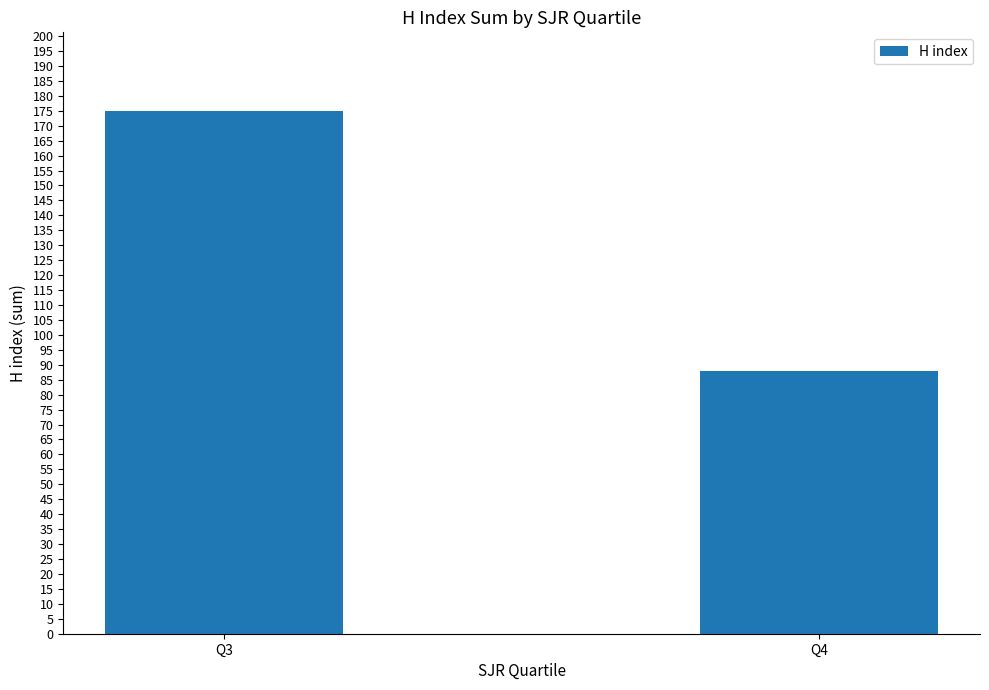

Reading left to right, list all the values displayed in this chart.

175	88